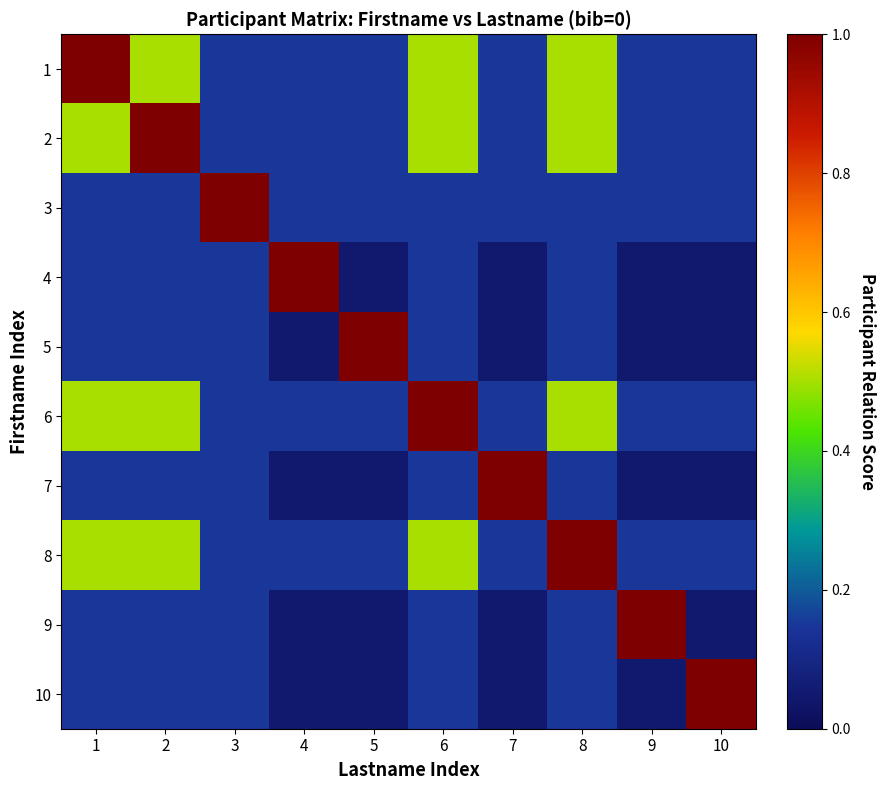

What is the total value across all series at 1?

3.4